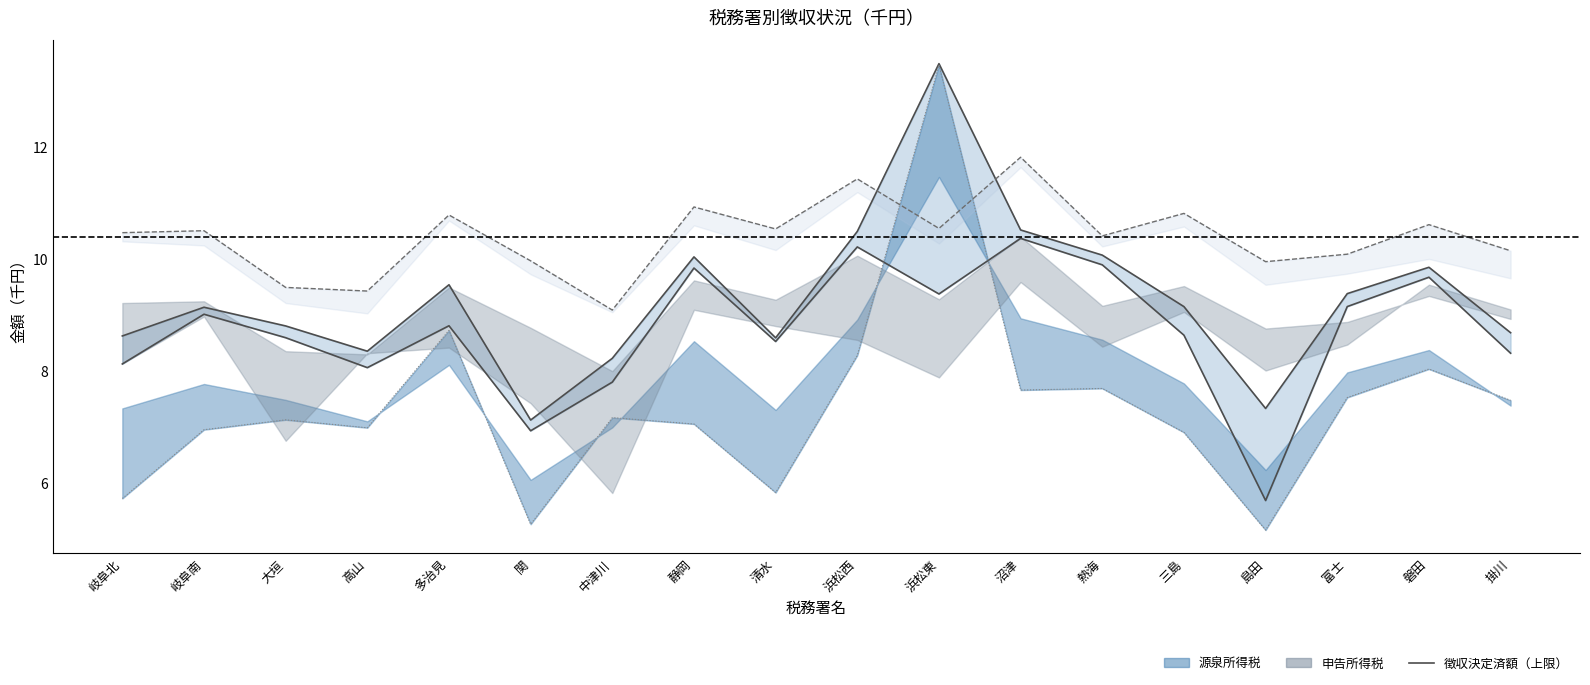

What is the spread (max minus min) of values at 磐田?

0.2